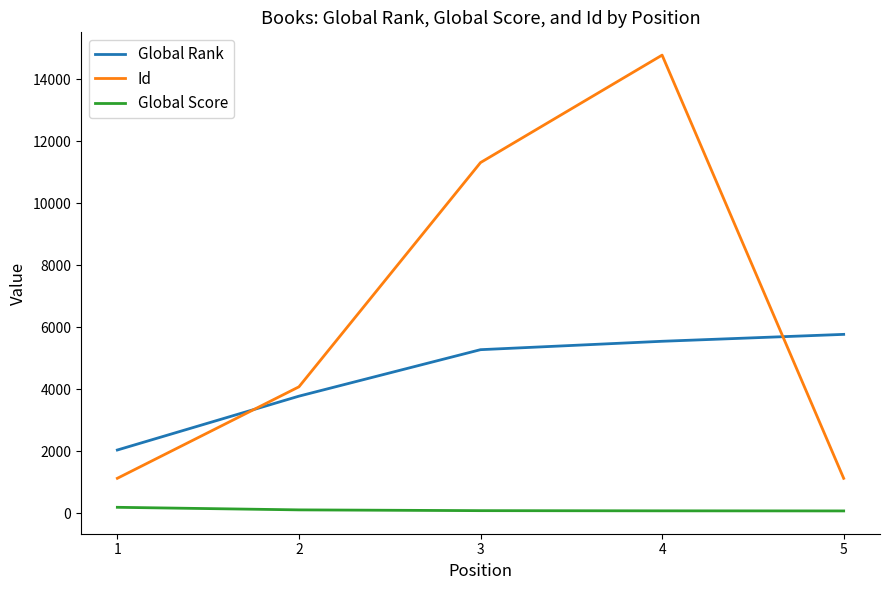

After their last crossing, which series has the higher values: Global Rank or Id?

Global Rank